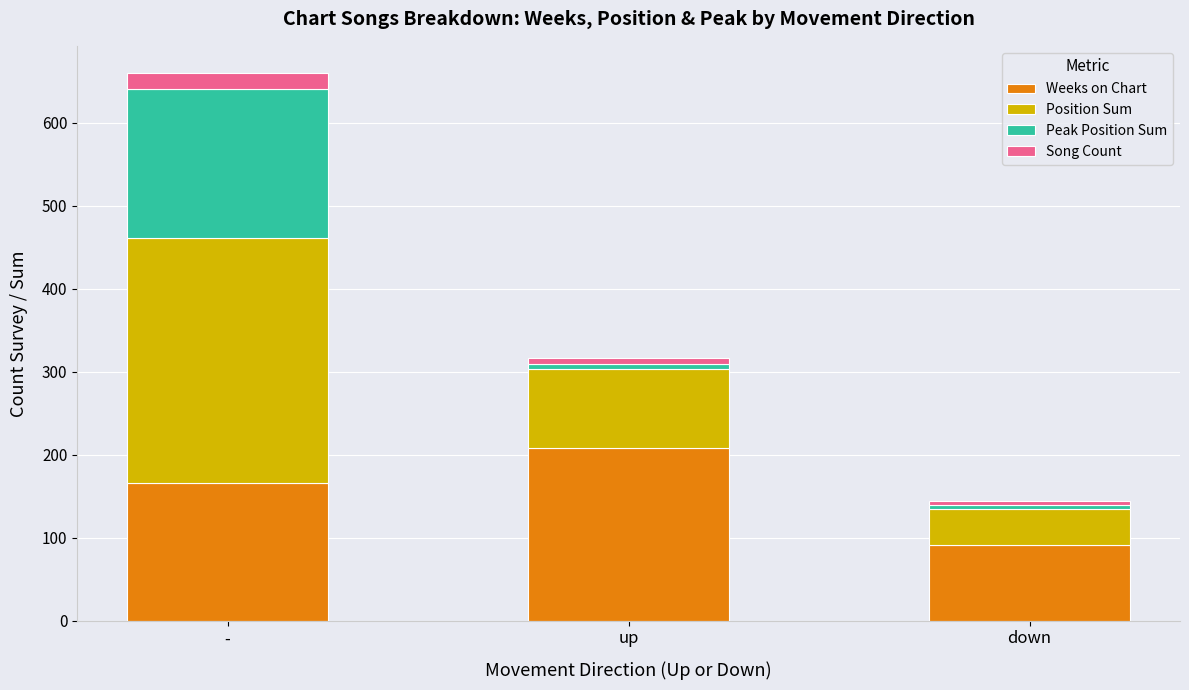

The Weeks on Chart series shows 56 at up. True or false?

False